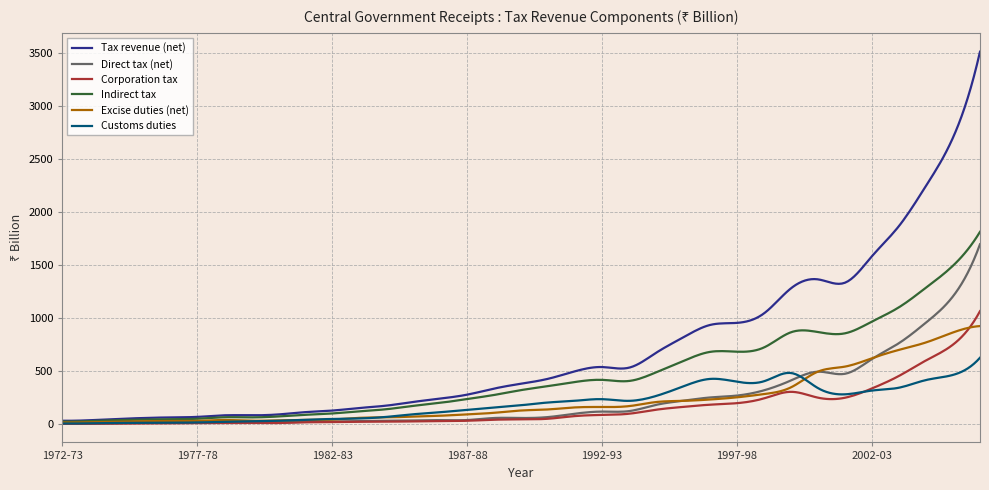

Which series has the largest total across all categories?

Tax revenue (net)